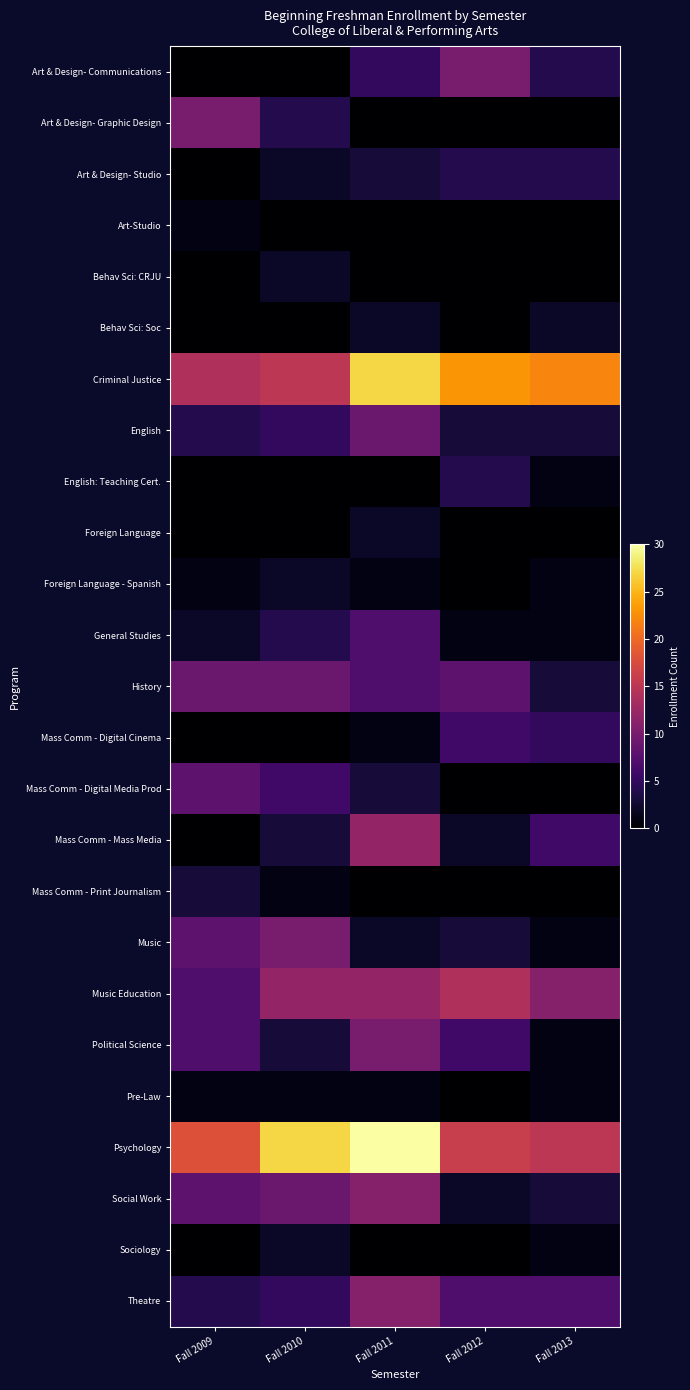

What is the greatest value displayed?

30